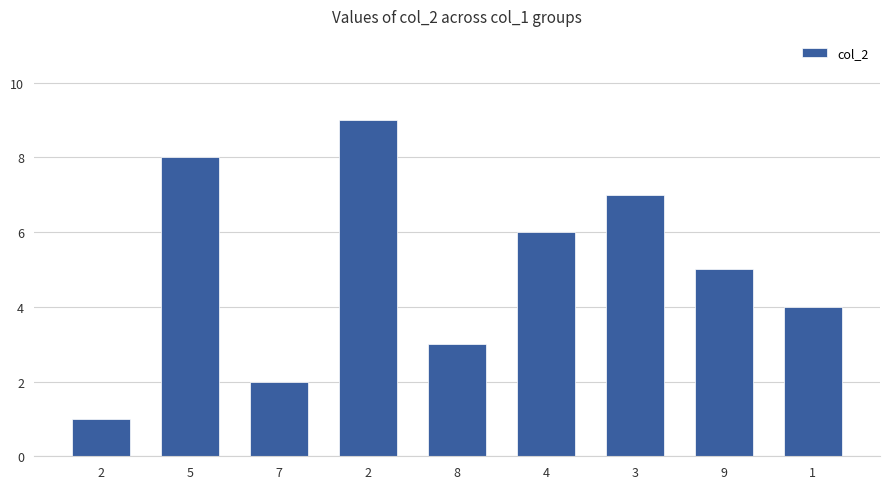

What is the ratio of the value at 8 to the value at 5?

0.4